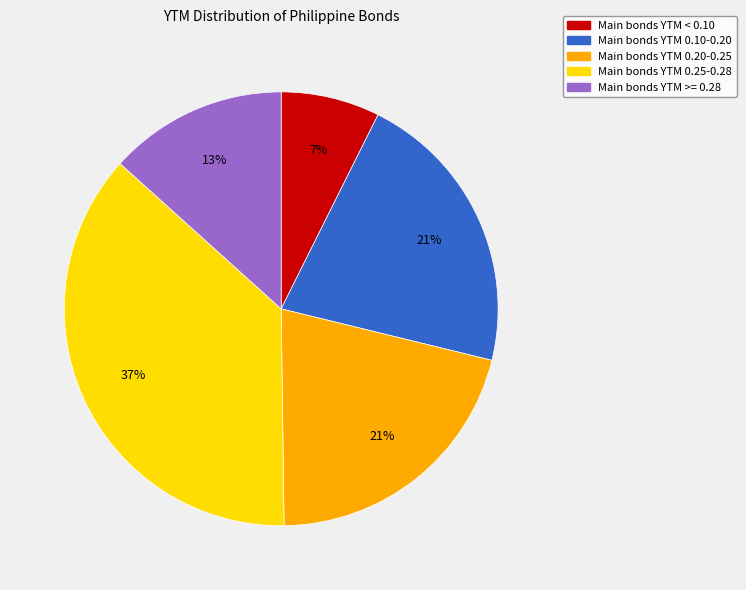

How many slices are in this pie chart?

5